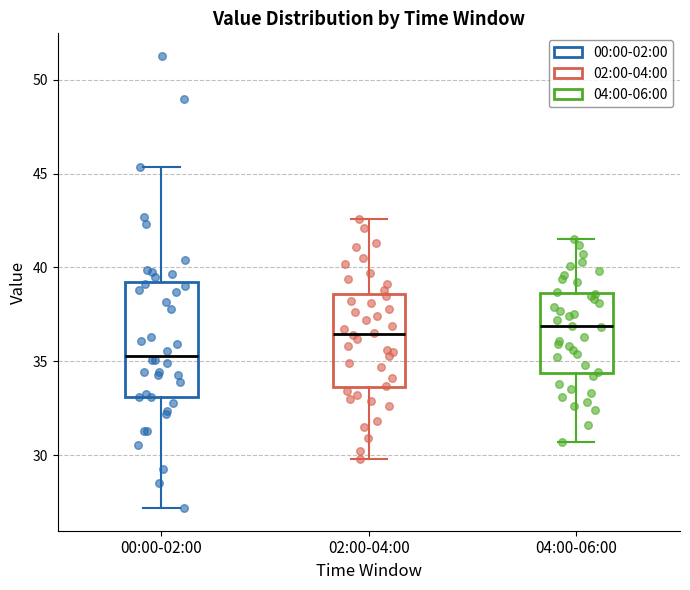

Which box is the tallest, from its lower edge to its upper edge?

00:00-02:00